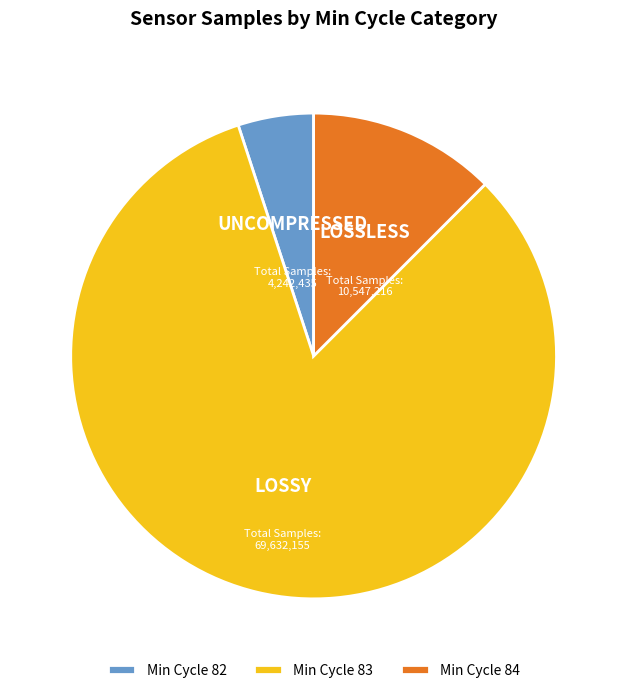

How many segments does this pie chart have?

3